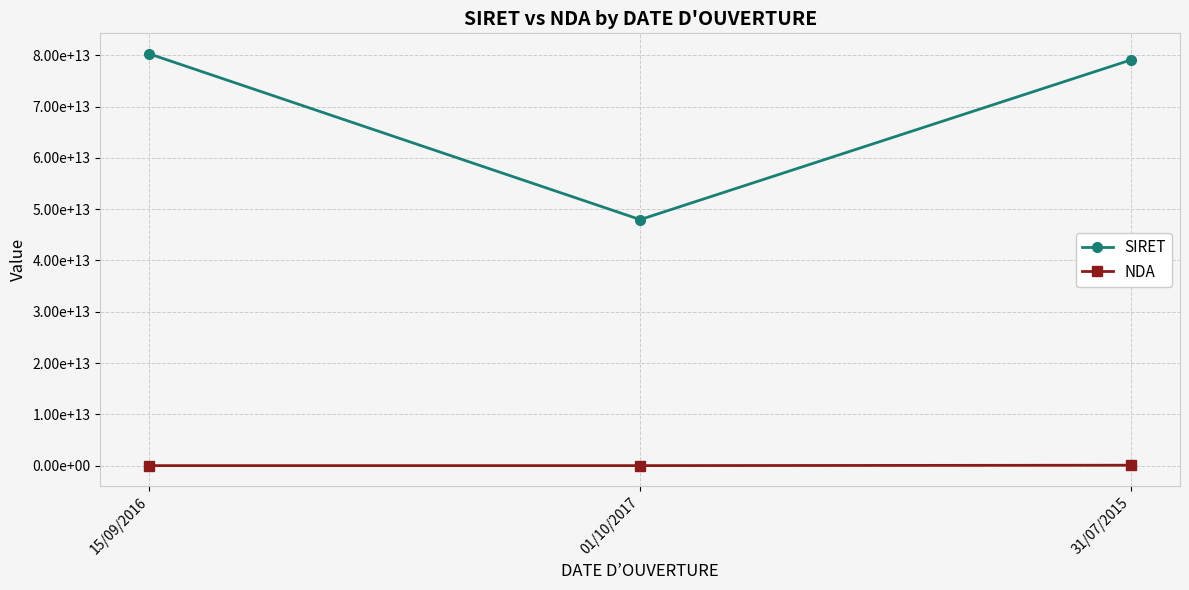

Is this an area chart (filled region under the line)?

No